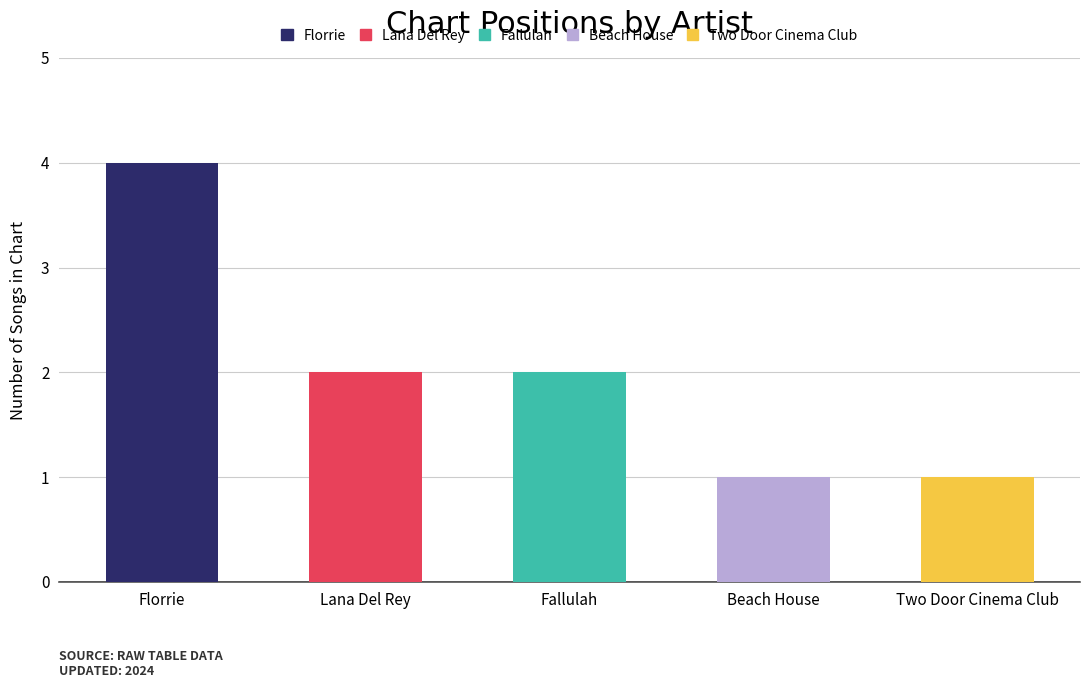

Reading left to right, what are all the values shown in this chart?

Florrie=4	Lana Del Rey=2	Fallulah=2	Beach House=1	Two Door Cinema Club=1